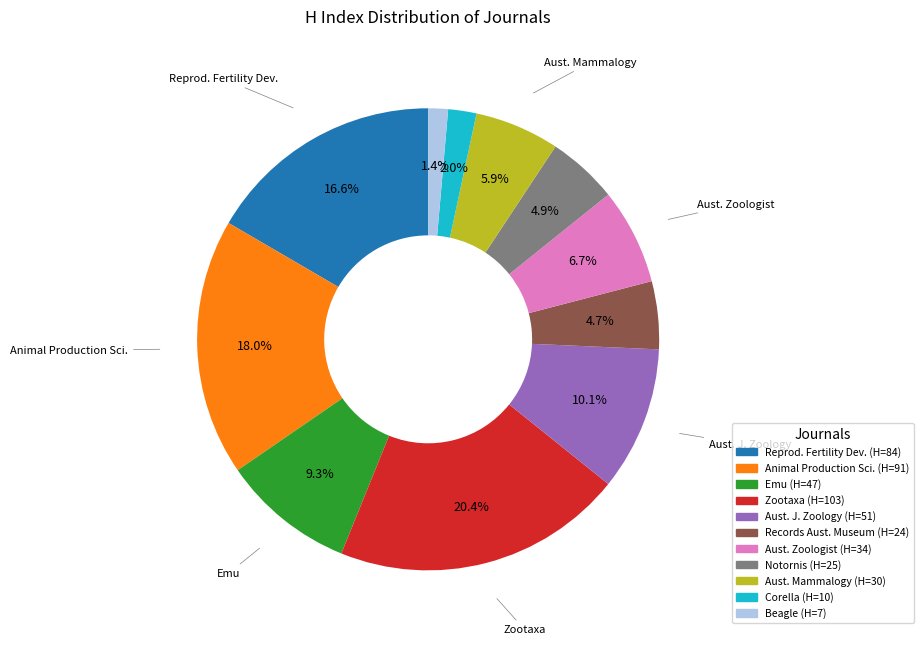

How many slices are in this pie chart?

11